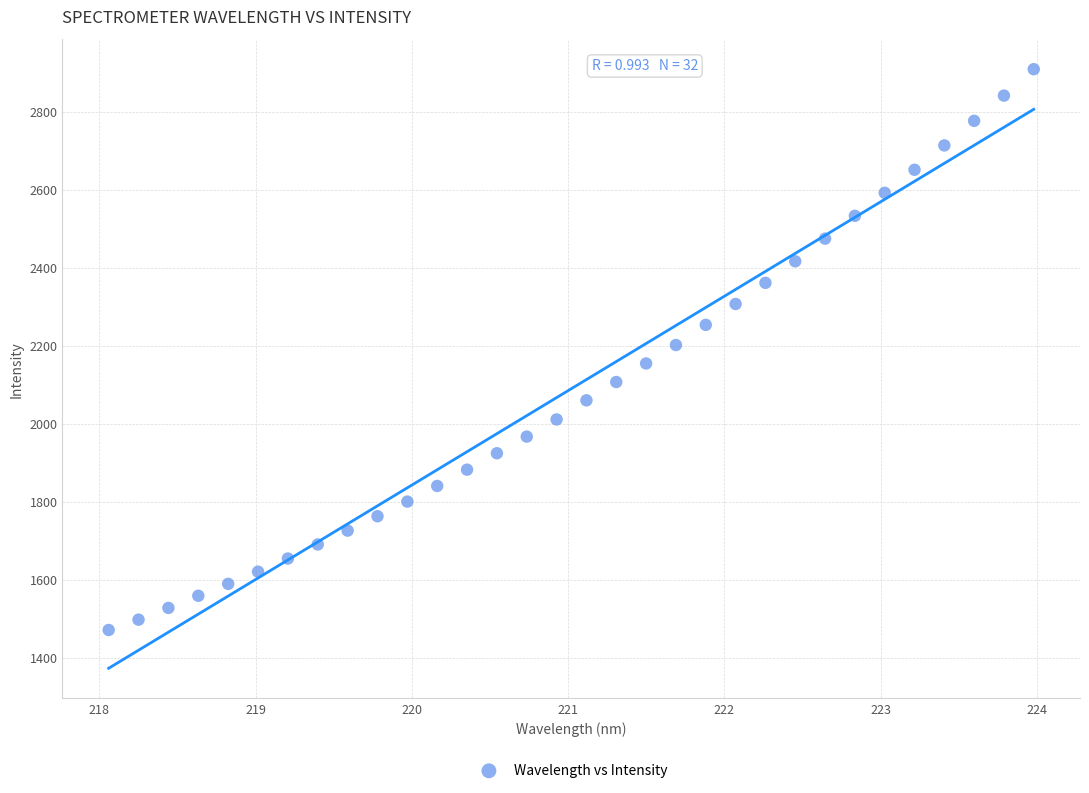

What is the range of X values (max minus min)?

5.9